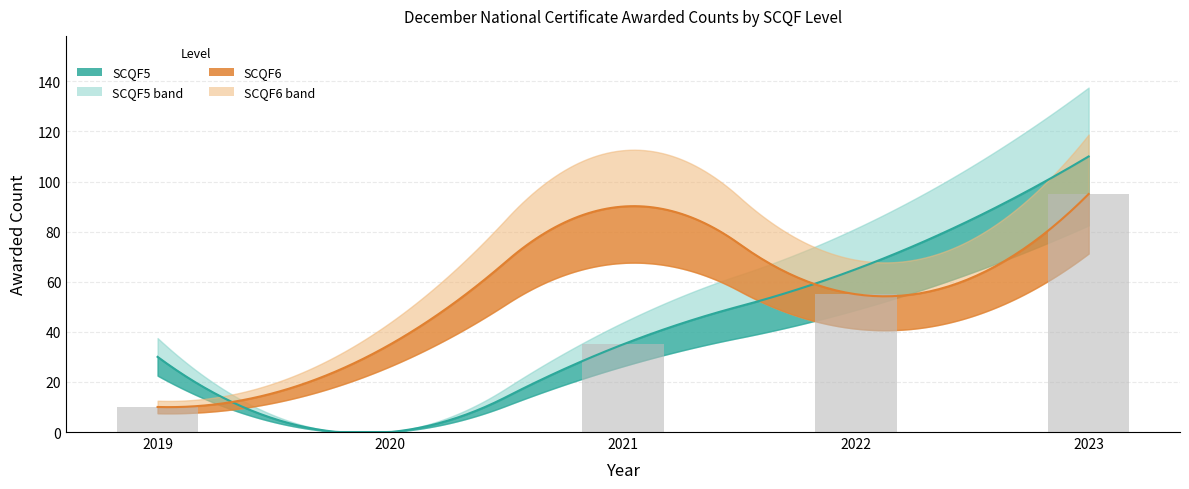

Reading right to left, list all the values displayed in this chart.

95	55	35	0	10